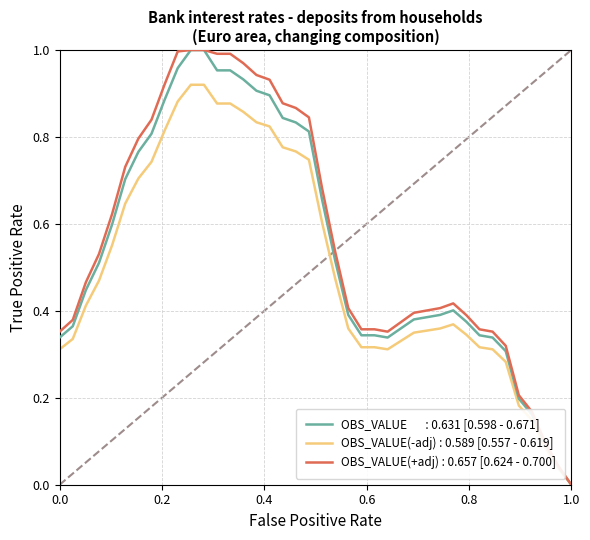

Count the number of data series in this chart.

3